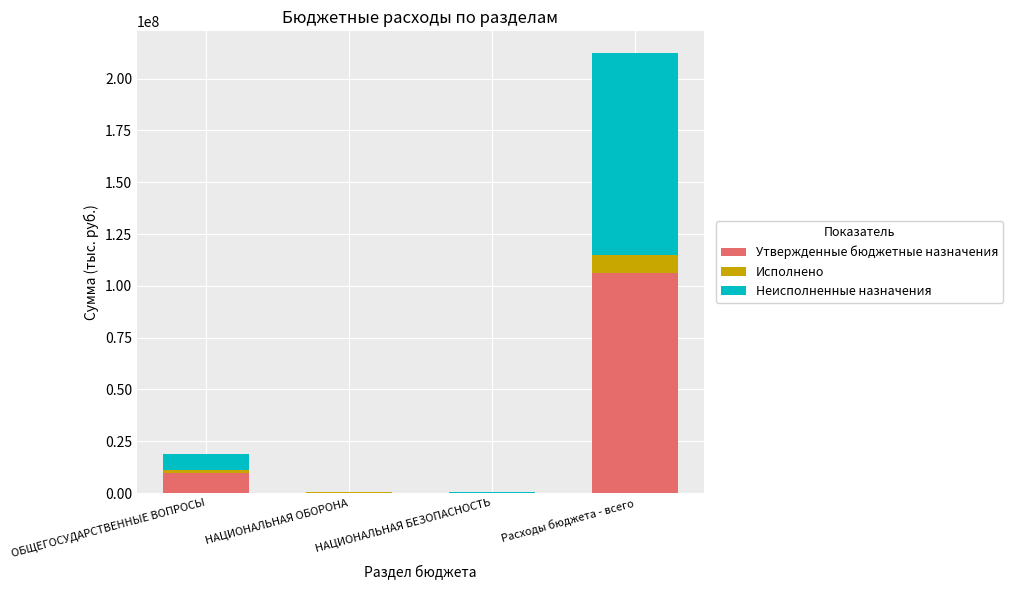

True or false: Утвержденные бюджетные назначения has a value of 16298479.7 at ОБЩЕГОСУДАРСТВЕННЫЕ ВОПРОСЫ.

False